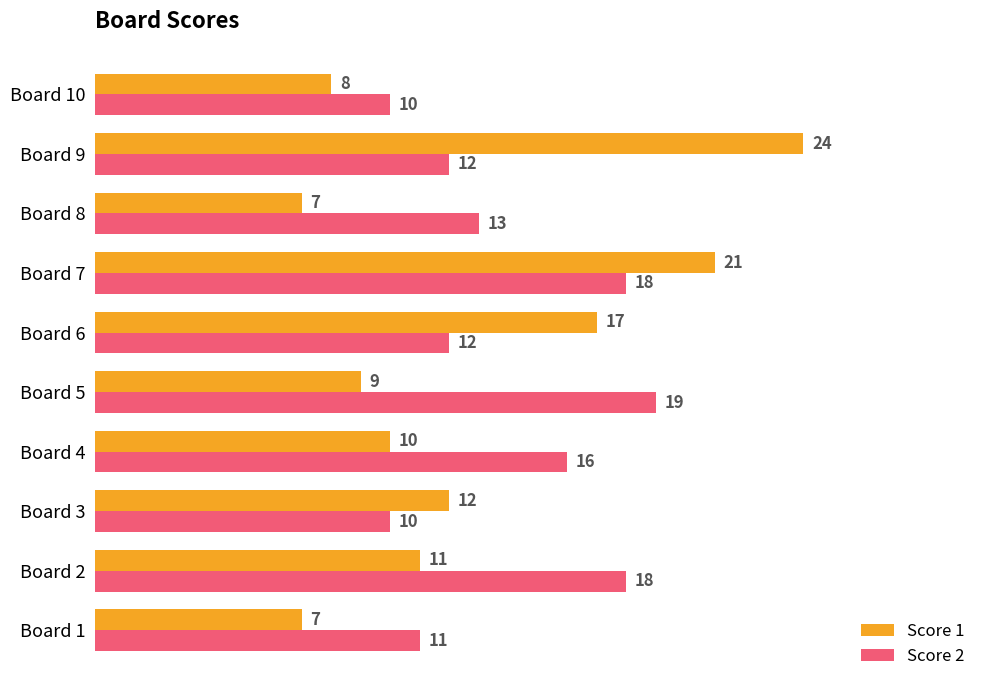

The Score 2 series shows 13 at Board 8. True or false?

True